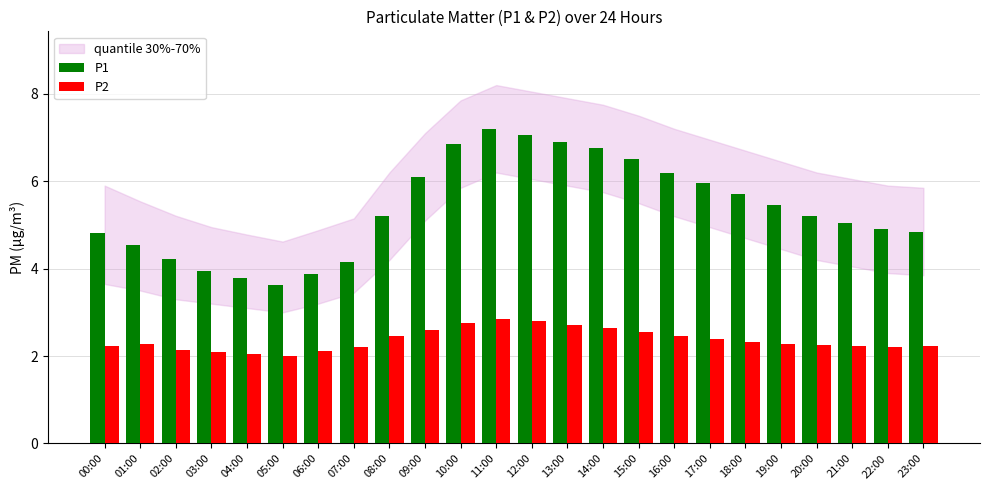

How many data points in P1 are less than 5?

10